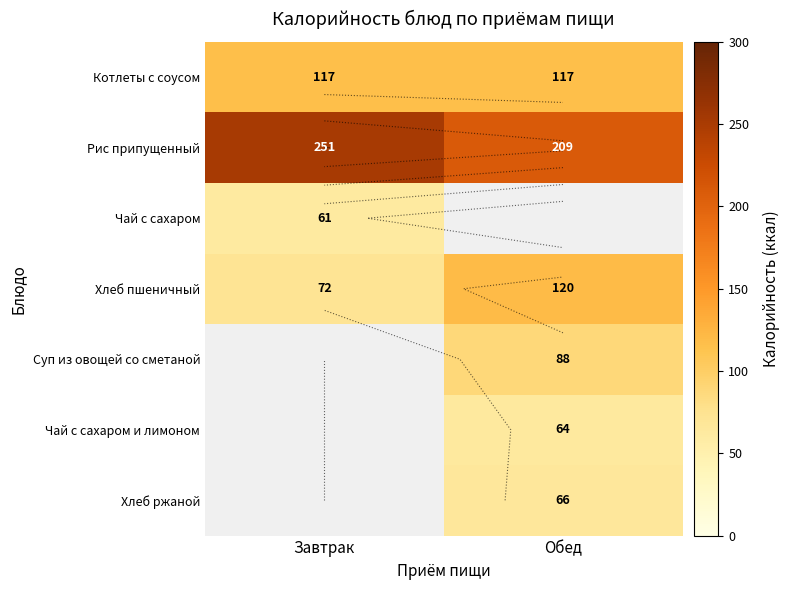

The Рис припущенный series shows 74.1 at Обед. True or false?

False